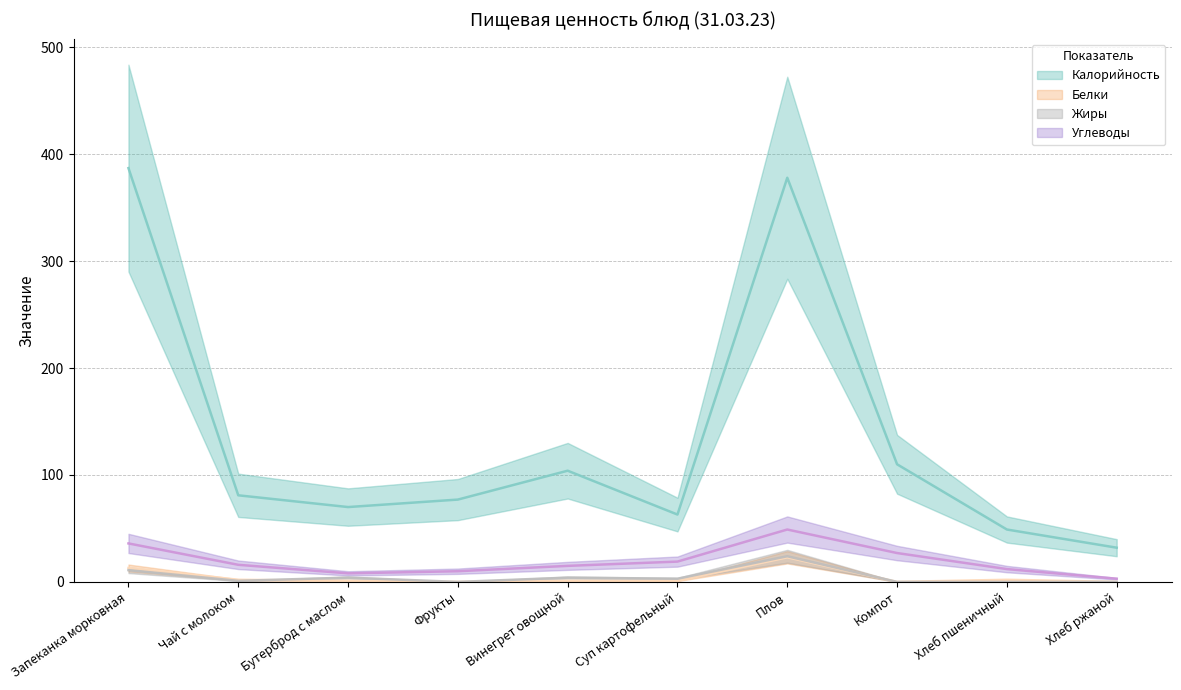

What position from the left is Плов?

7